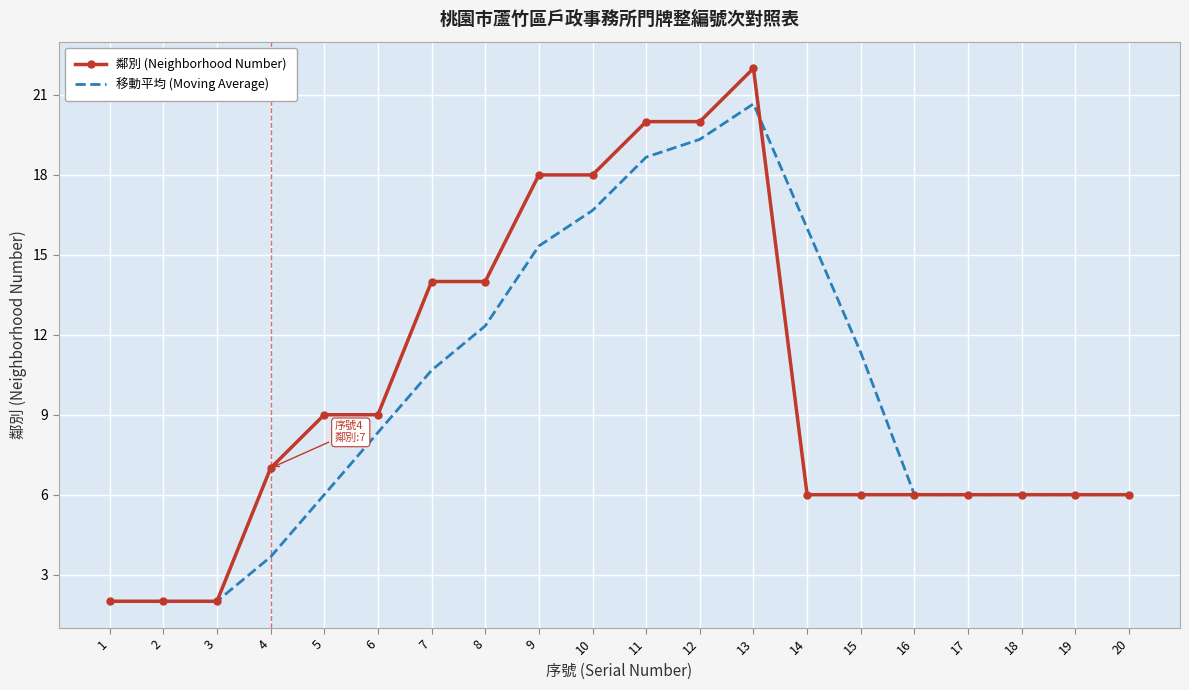

What is the total value across all series at 14?

22.0